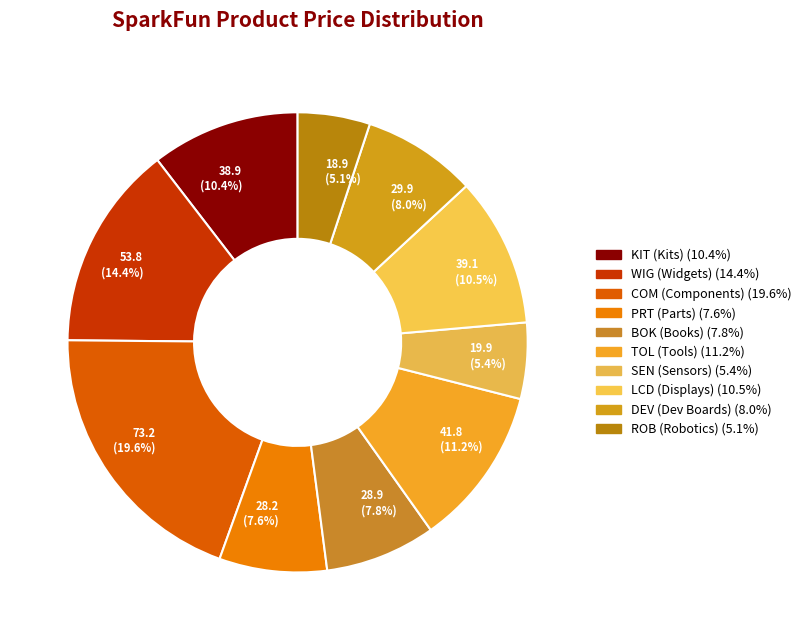

How many slices are in this pie chart?

10